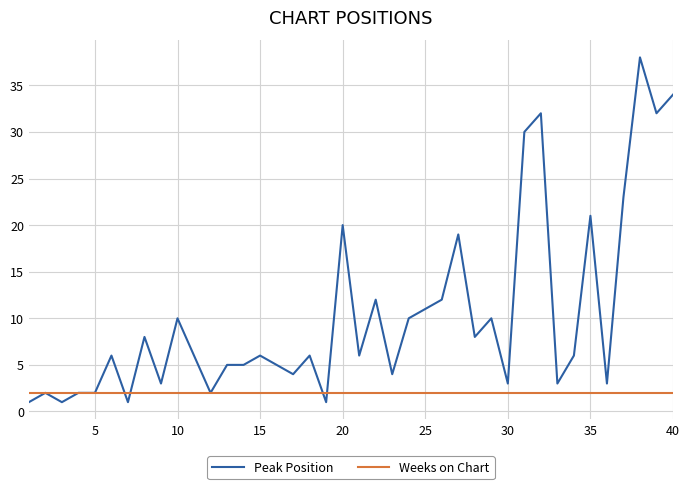

Rank the series by their maximum value, from lowest to highest.

Weeks on Chart, Peak Position